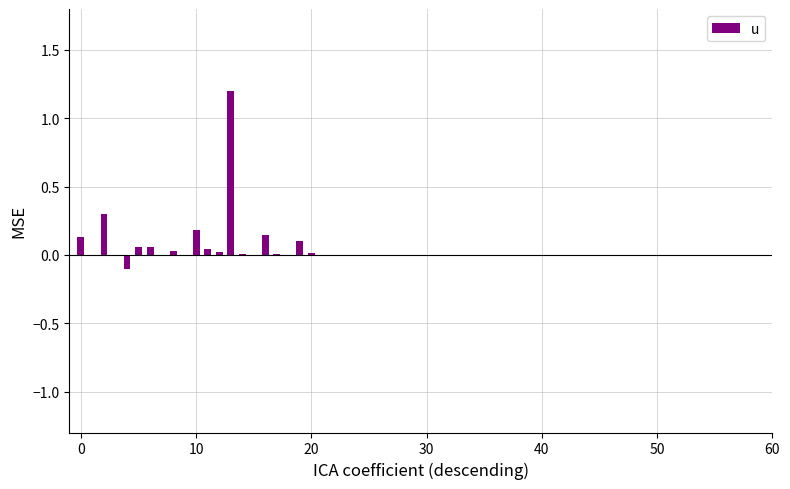

Are the bars horizontal?

No